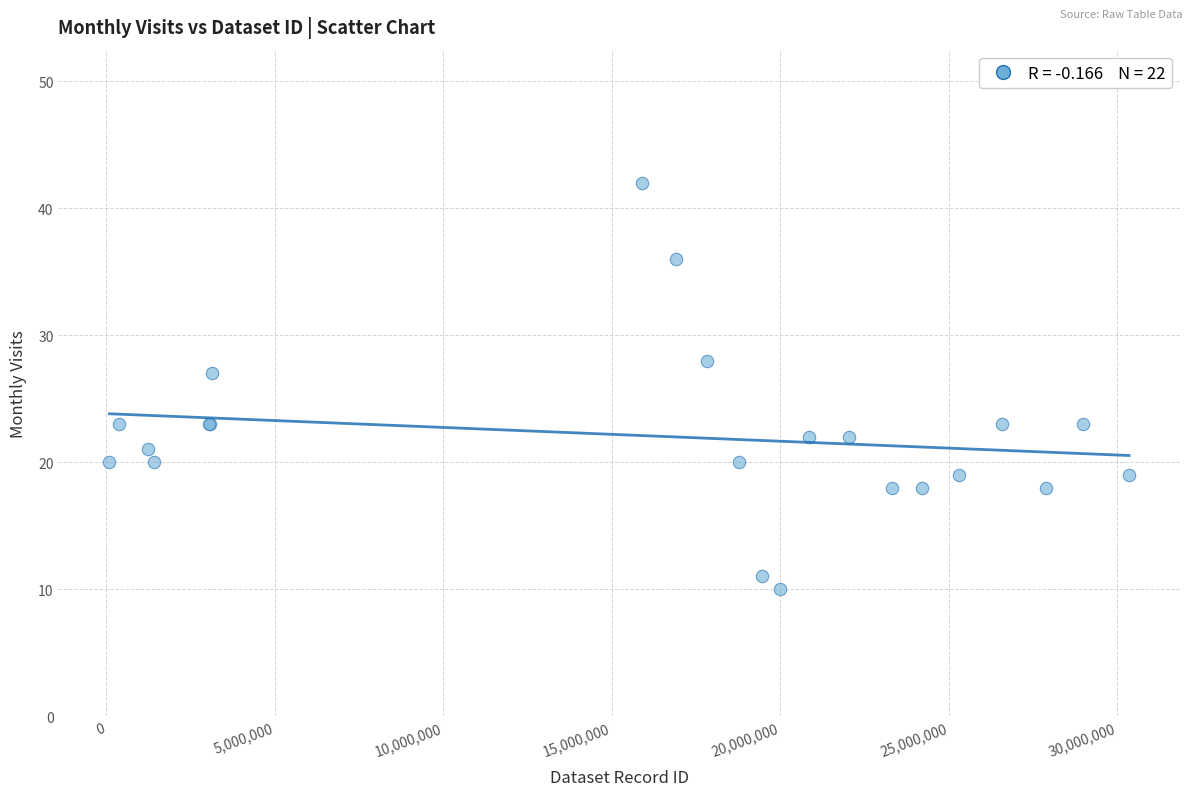

What Y value in the scatter plot is closest to 26?

27